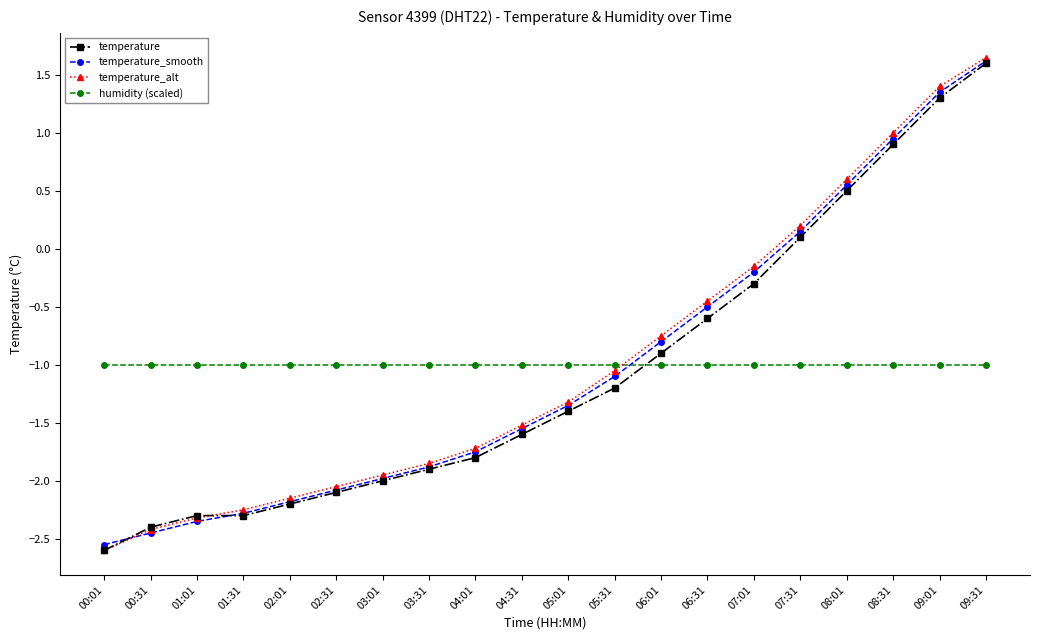

Which series ends up on top after the final intersection of temperature and temperature_alt?

temperature_alt